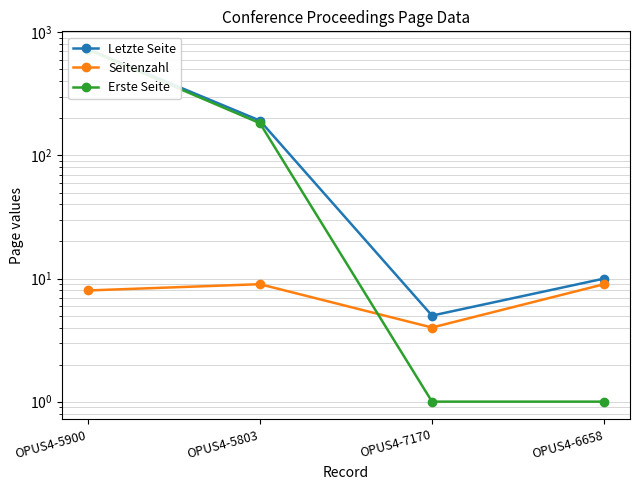

Which series has the largest total across all categories?

Letzte Seite